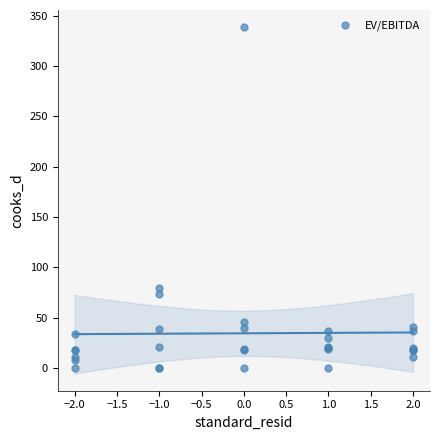

What Y value in the scatter plot is closest to 169?

79.9